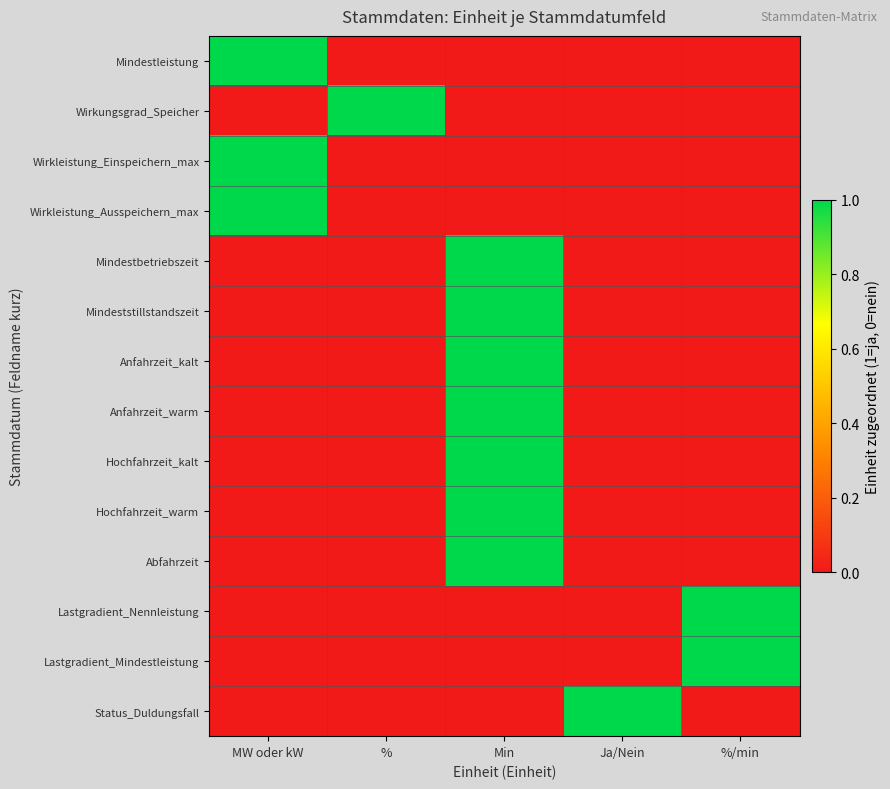

Which category has the highest value across all series?

MW oder kW